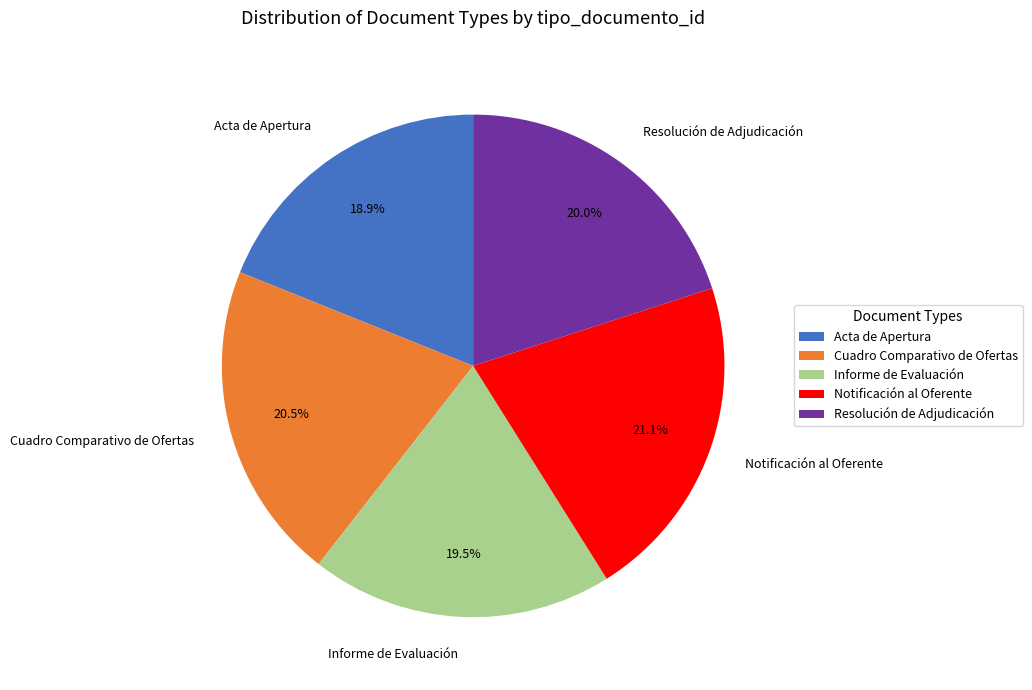

To the nearest percent, what is the average slice percentage?

20%